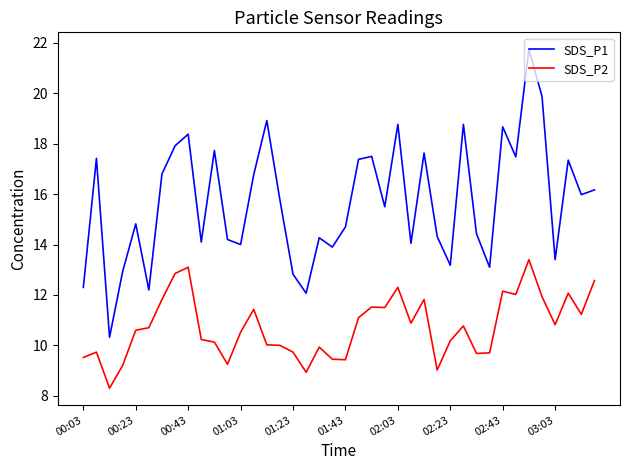

True or false: SDS_P2 and SDS_P1 intersect in this chart.

False